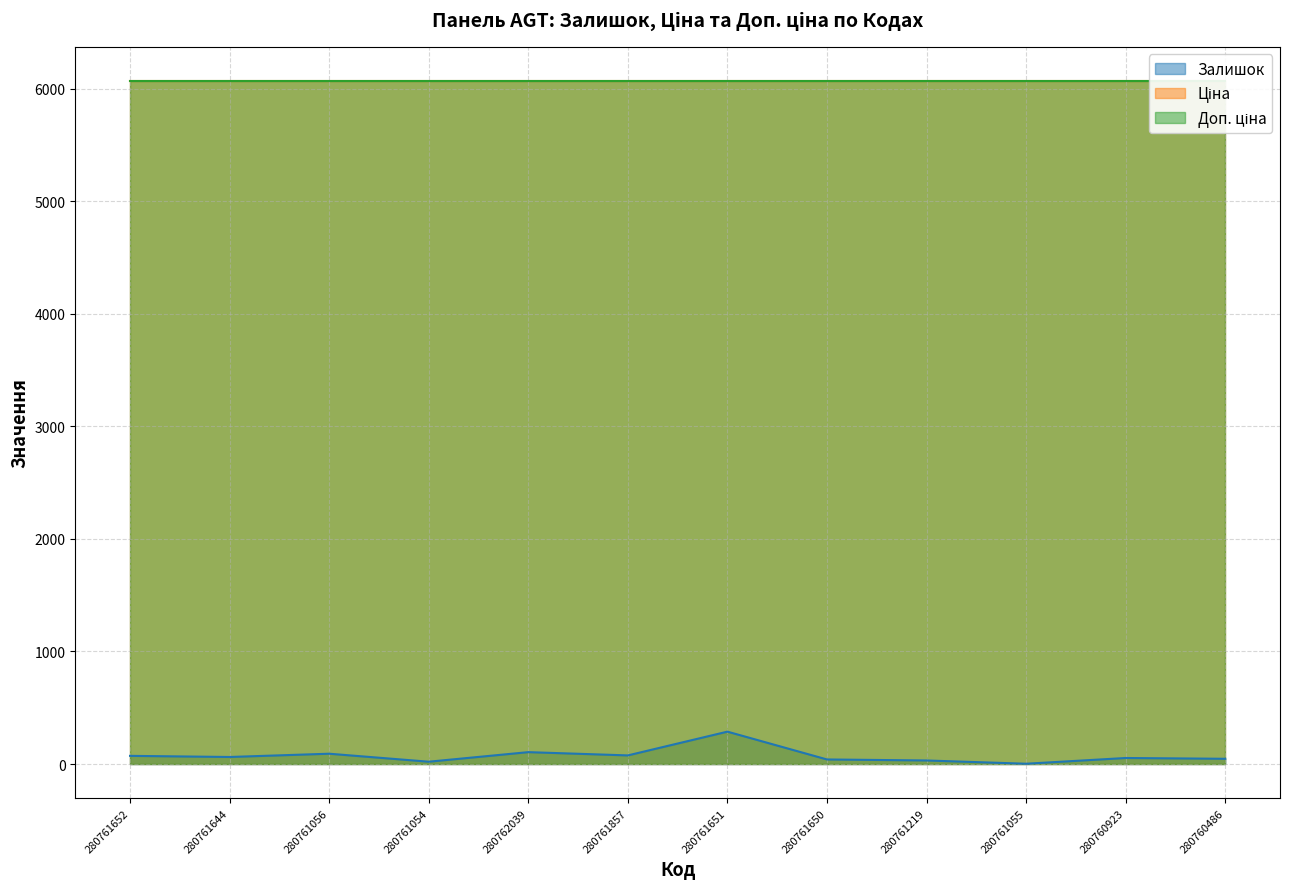

Does the chart display data point markers on the line(s)?

No